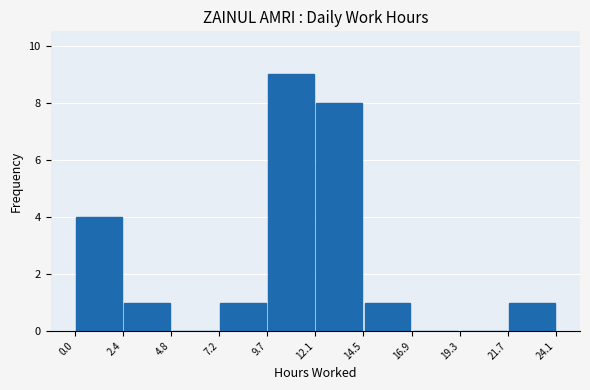

What is the height of the bar covering 21.7 to 24.1 on the x-axis? The values are not printed on the chart, so give them approximately, as read against the axis.

1